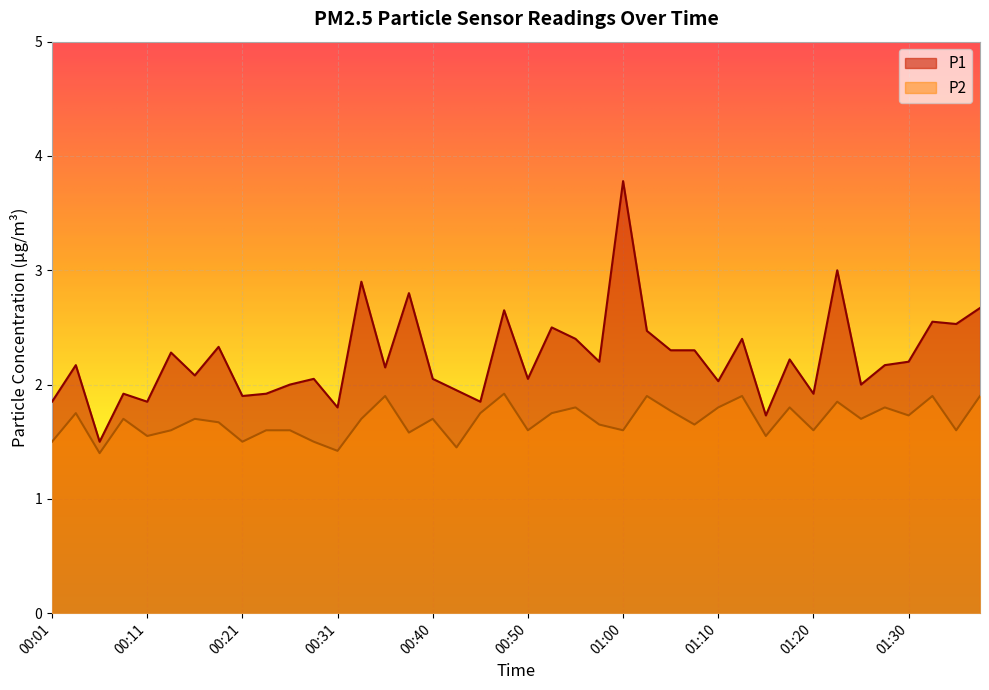

What is the average value of the P1 series?

2.2